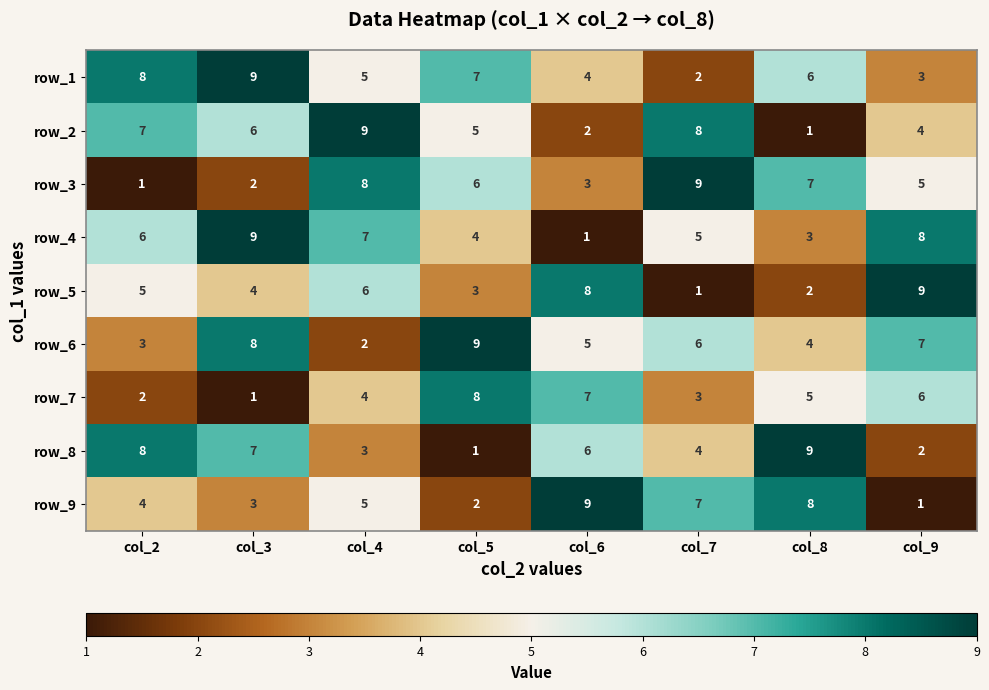

True or false: row_1 has a value of 9 at col_3.

True